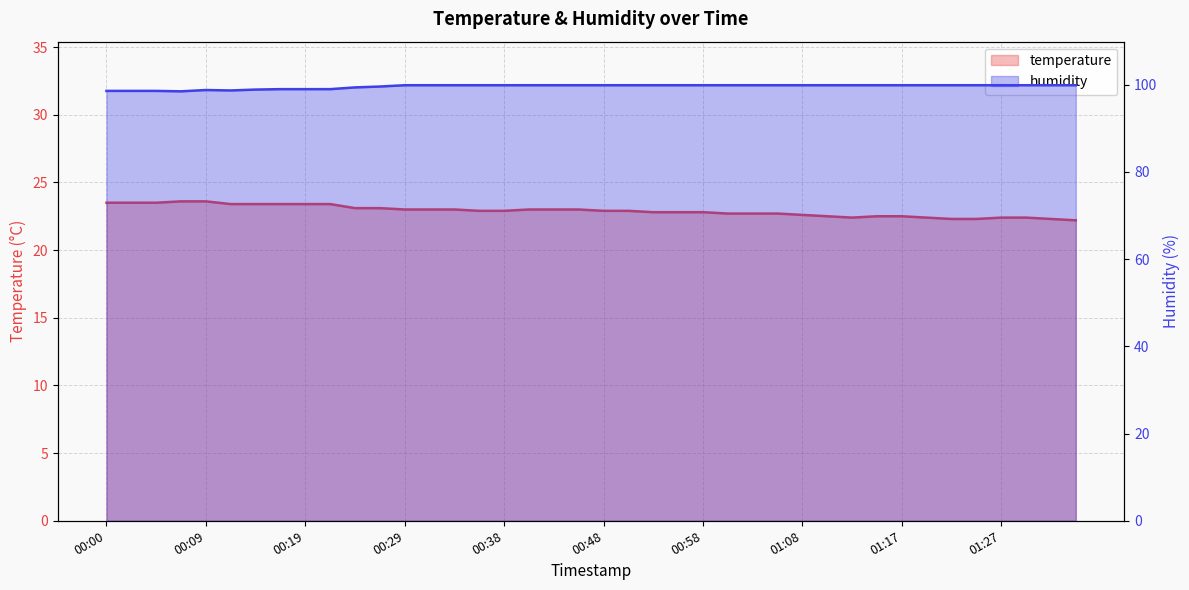

Reading left to right, transcribe all the data shown in this chart.

temperature: 23.5	23.5	23.5	23.6	23.6	23.4	23.4	23.4	23.4	23.4	23.1	23.1	23.0	23.0	23.0	22.9	22.9	23.0	23.0	23.0	22.9	22.9	22.8	22.8	22.8	22.7	22.7	22.7	22.6	22.5	22.4	22.5	22.5	22.4	22.3	22.3	22.4	22.4	22.3	22.2
humidity: 98.6	98.6	98.6	98.5	98.8	98.7	98.9	99.0	99.0	99.0	99.4	99.6	99.9	99.9	99.9	99.9	99.9	99.9	99.9	99.9	99.9	99.9	99.9	99.9	99.9	99.9	99.9	99.9	99.9	99.9	99.9	99.9	99.9	99.9	99.9	99.9	99.9	99.9	99.9	99.9